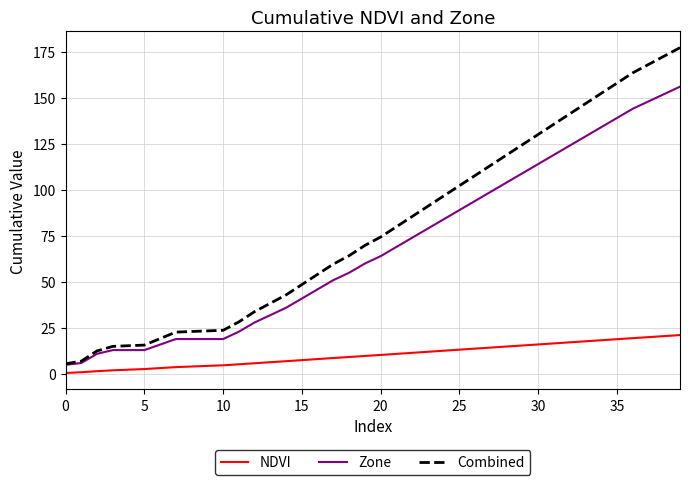

What is the smallest value displayed?

0.6